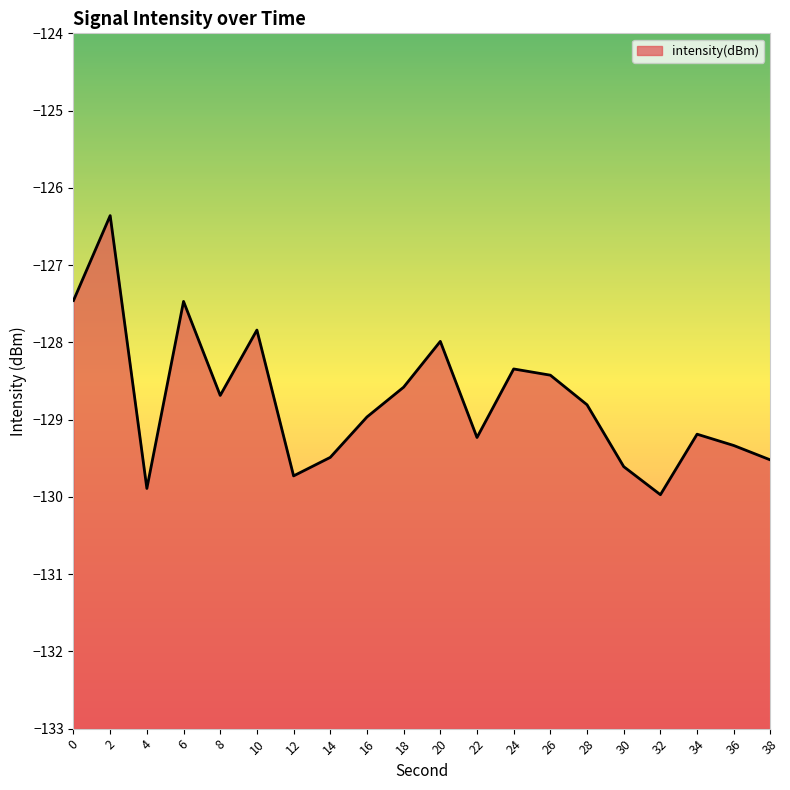

The value at 14 is -39.5. True or false?

False